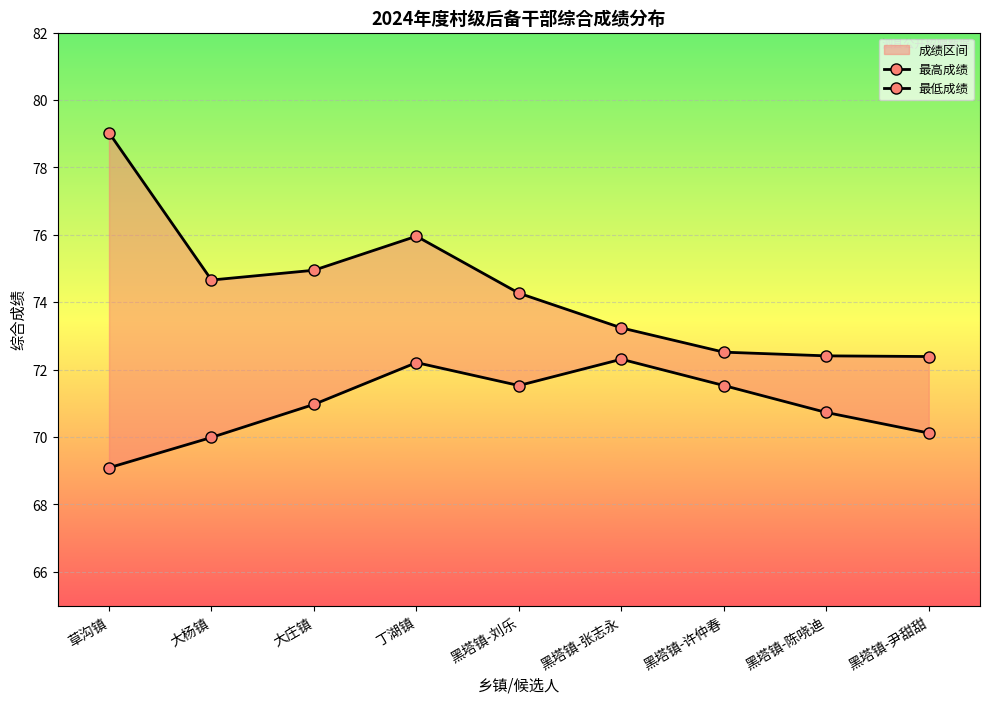

At which category is the sum across all series the highest?

丁湖镇